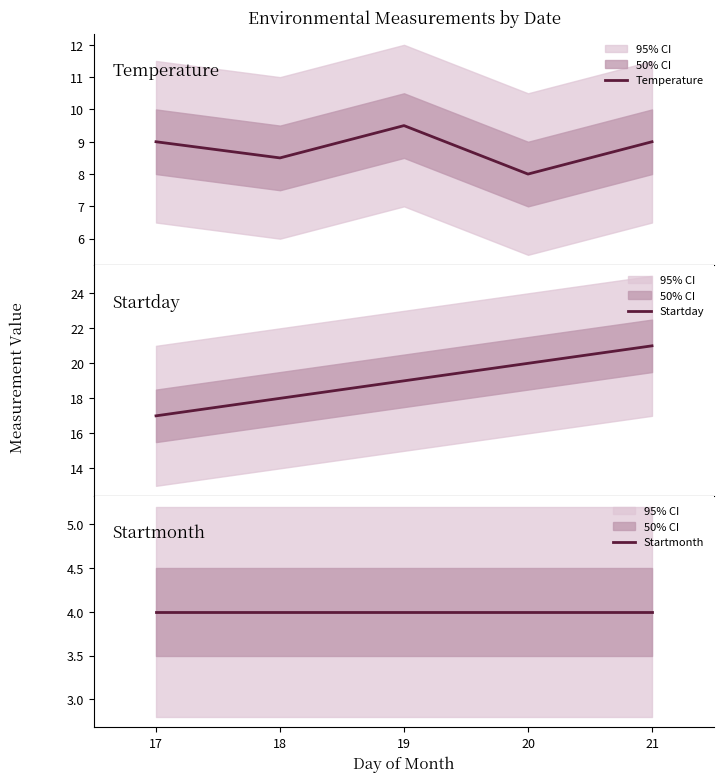

What are all the series names shown in the legend?

Temperature, Startday, Startmonth